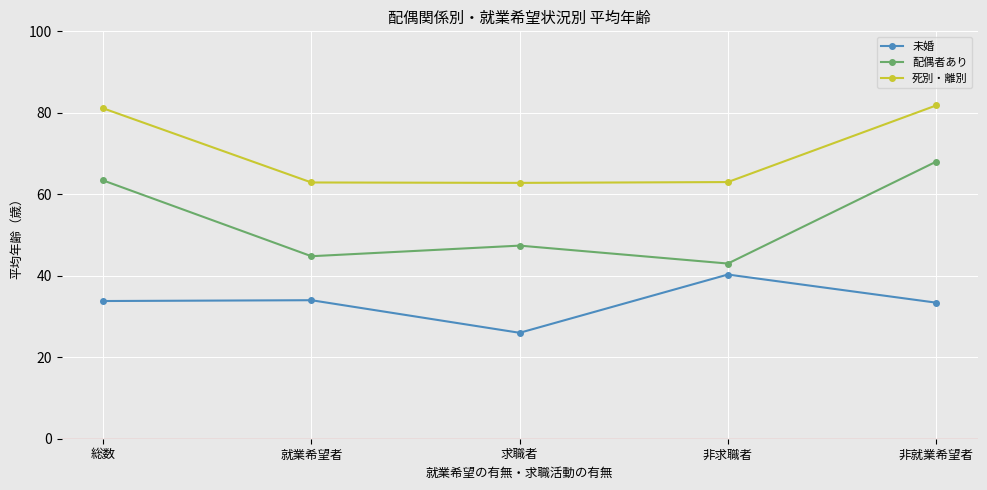

Does the chart have visible grid lines?

Yes